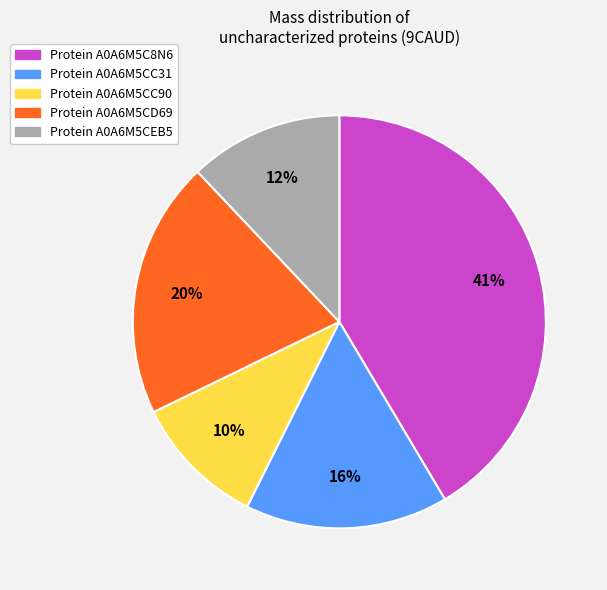

Does any single category account for the majority?

No